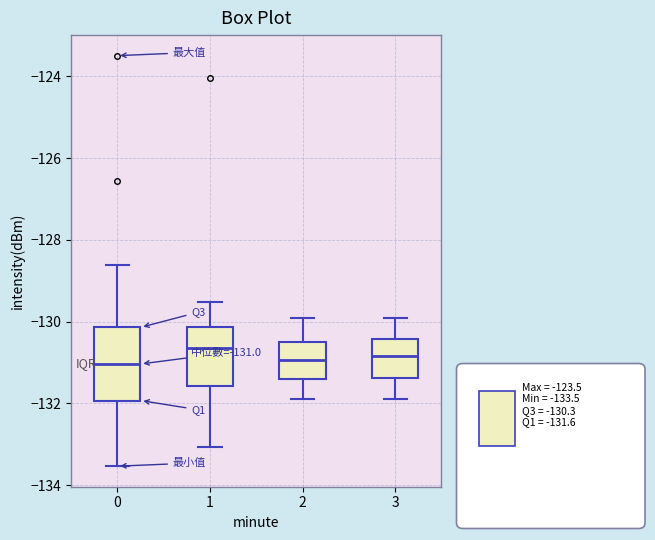

Which box has the highest median line?

1